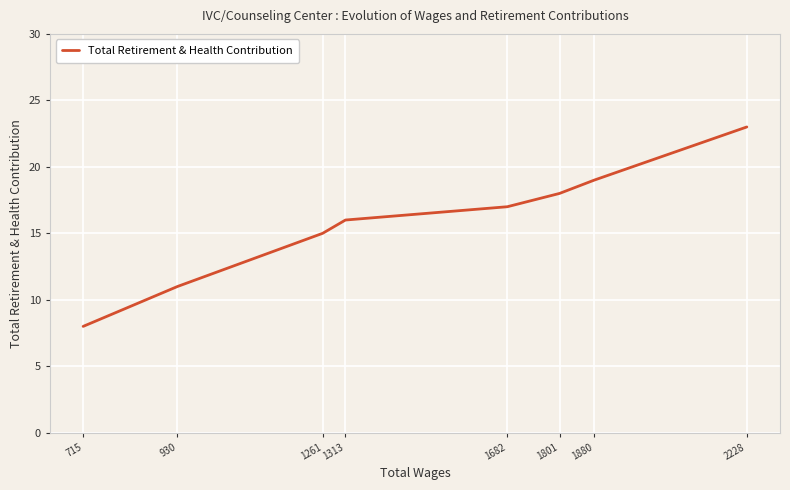

Rank the categories by value from highest to lowest.

2228, 1880, 1801, 1682, 1313, 1261, 930, 715